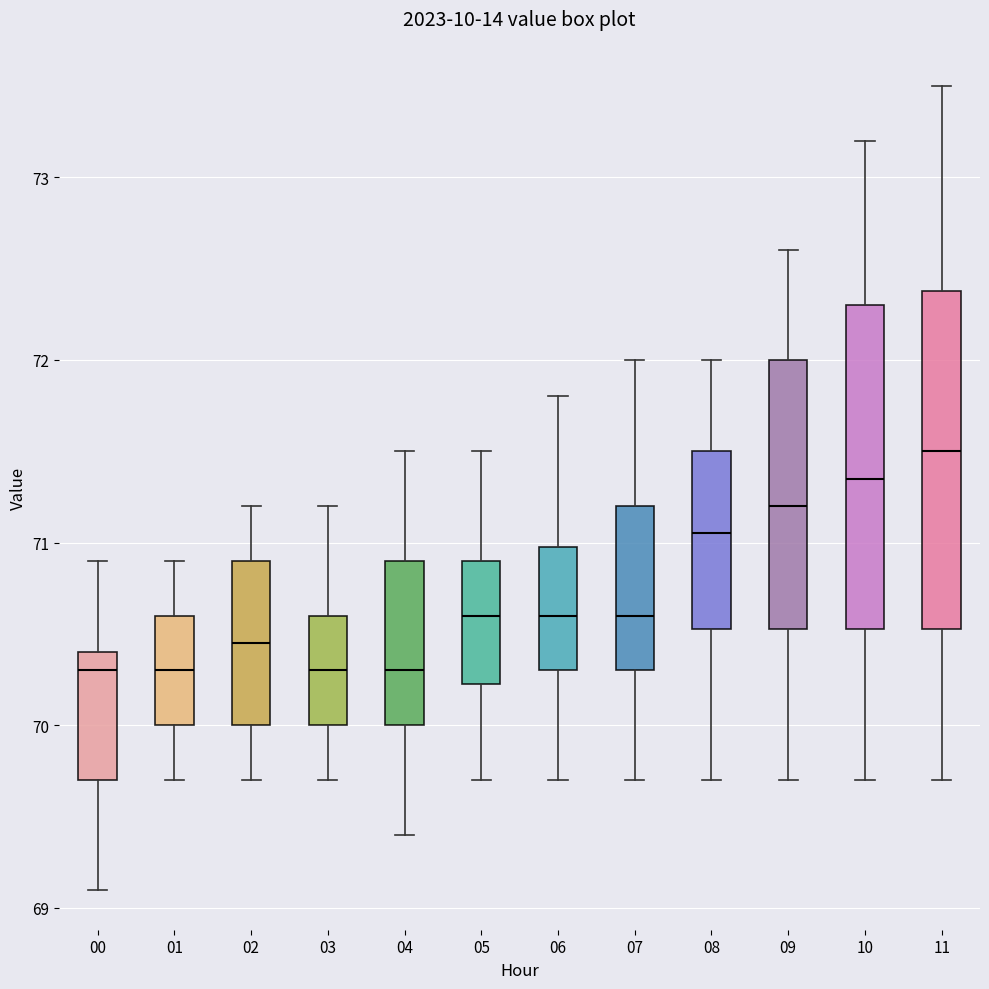

Reading left to right, read every box against the y-axis: the position of its median line, the range the box covers, and the ends of its whiskers. The values are not printed on the chart, so give them approximately, as read against the axis.

00: median 70.3, box 69.7 to 70.4, whiskers 69.1 to 70.9
01: median 70.3, box 70.0 to 70.6, whiskers 69.7 to 70.9
02: median 70.5, box 70.0 to 70.9, whiskers 69.7 to 71.2
03: median 70.3, box 70.0 to 70.6, whiskers 69.7 to 71.2
04: median 70.3, box 70.0 to 70.9, whiskers 69.4 to 71.5
05: median 70.6, box 70.2 to 70.9, whiskers 69.7 to 71.5
06: median 70.6, box 70.3 to 71.0, whiskers 69.7 to 71.8
07: median 70.6, box 70.3 to 71.2, whiskers 69.7 to 72.0
08: median 71.1, box 70.5 to 71.5, whiskers 69.7 to 72.0
09: median 71.2, box 70.5 to 72.0, whiskers 69.7 to 72.6
10: median 71.4, box 70.5 to 72.3, whiskers 69.7 to 73.2
11: median 71.5, box 70.5 to 72.4, whiskers 69.7 to 73.5